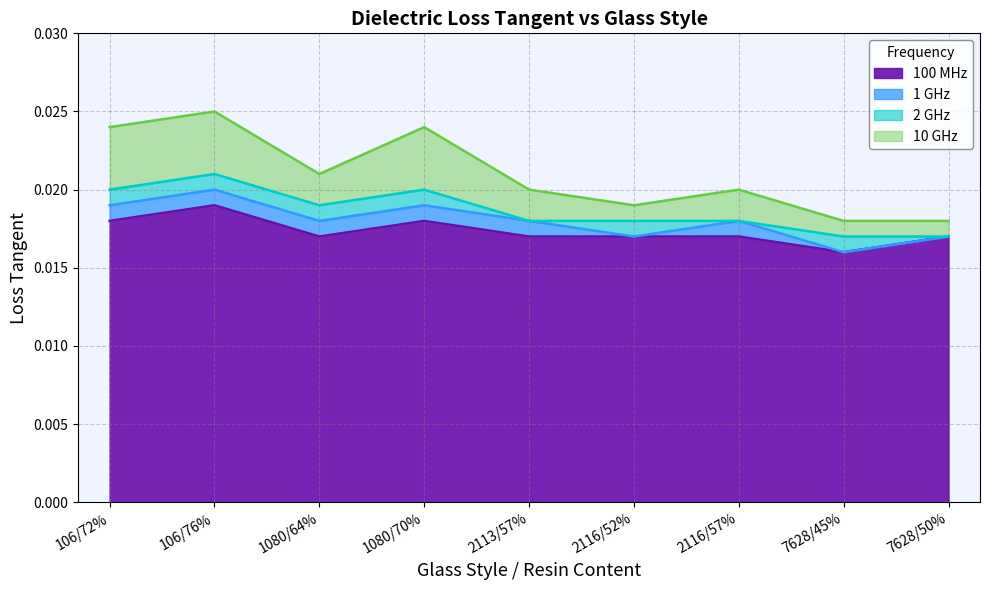

At which label does 2 GHz reach its minimum?

7628/45%